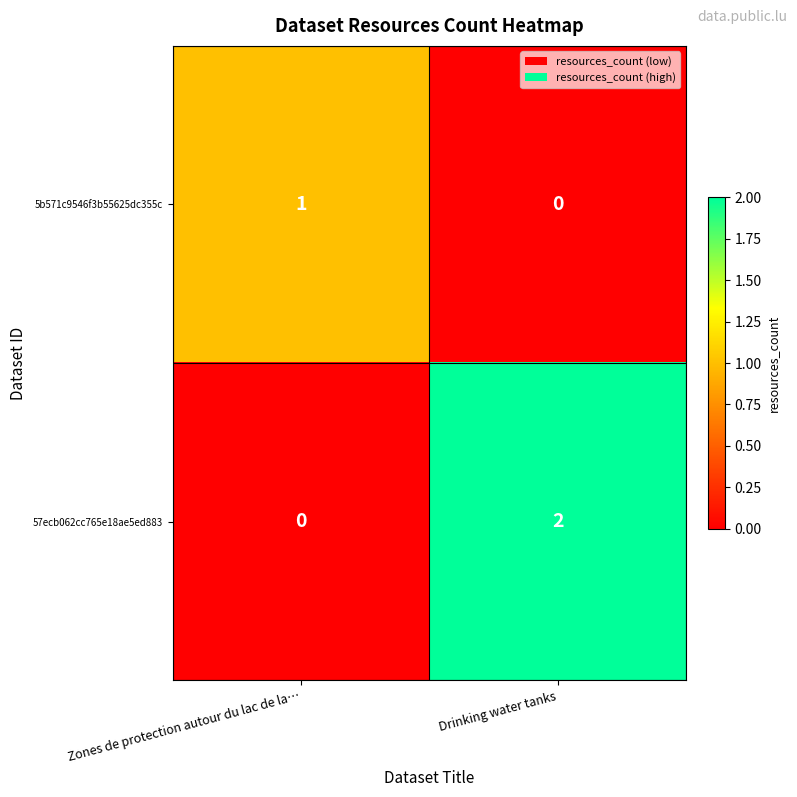

The value of 5b571c9546f3b55625dc355c at Zones de protection autour du lac de la… is 1. True or false?

True